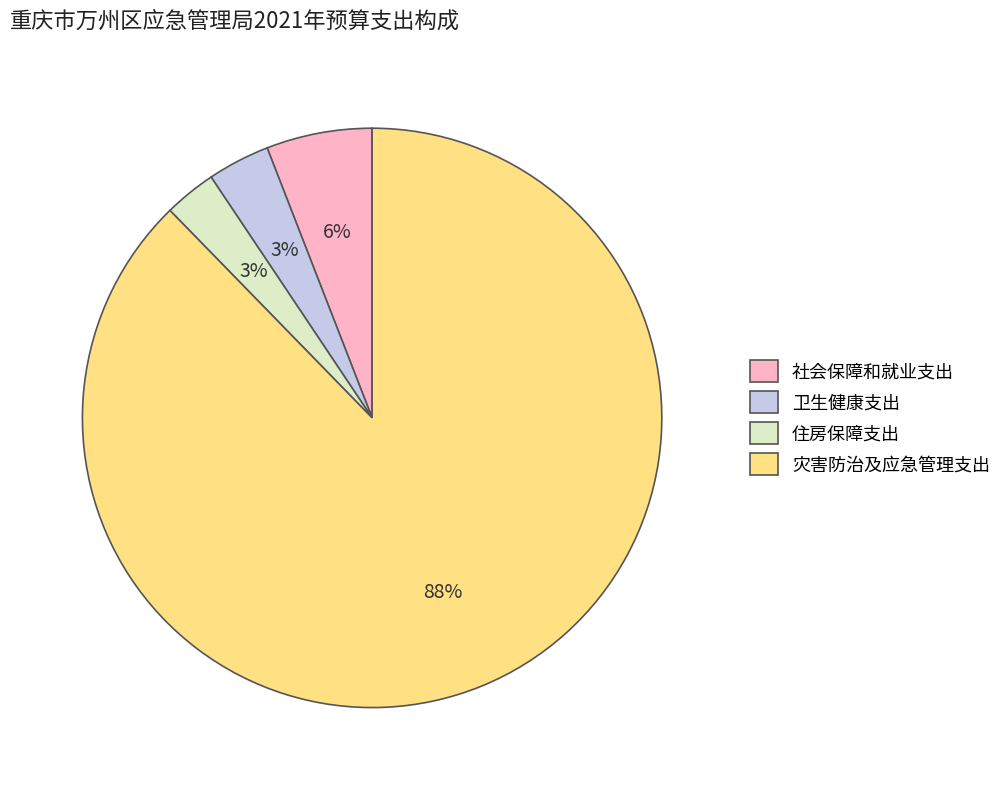

Count the number of slices in the pie.

4